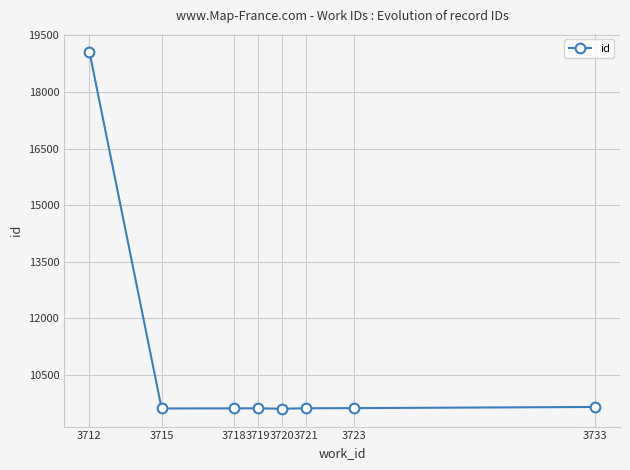

What value does the data have at 3720, to the nearest 50?

9600